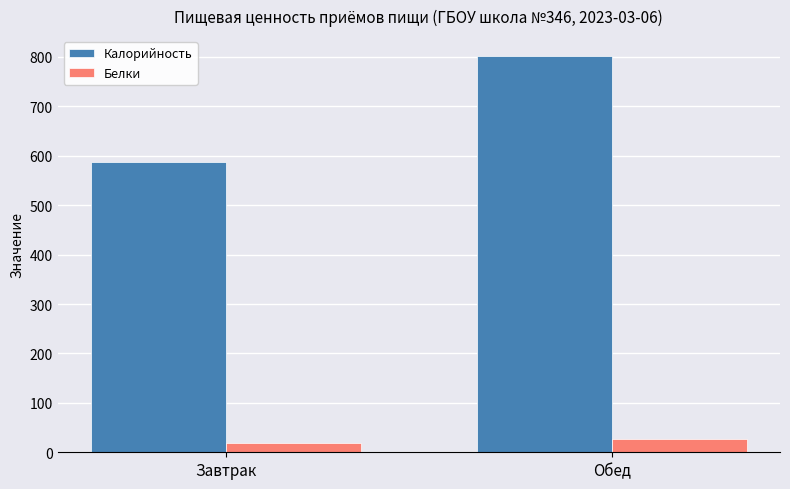

What are all the series names shown in the legend?

Калорийность, Белки